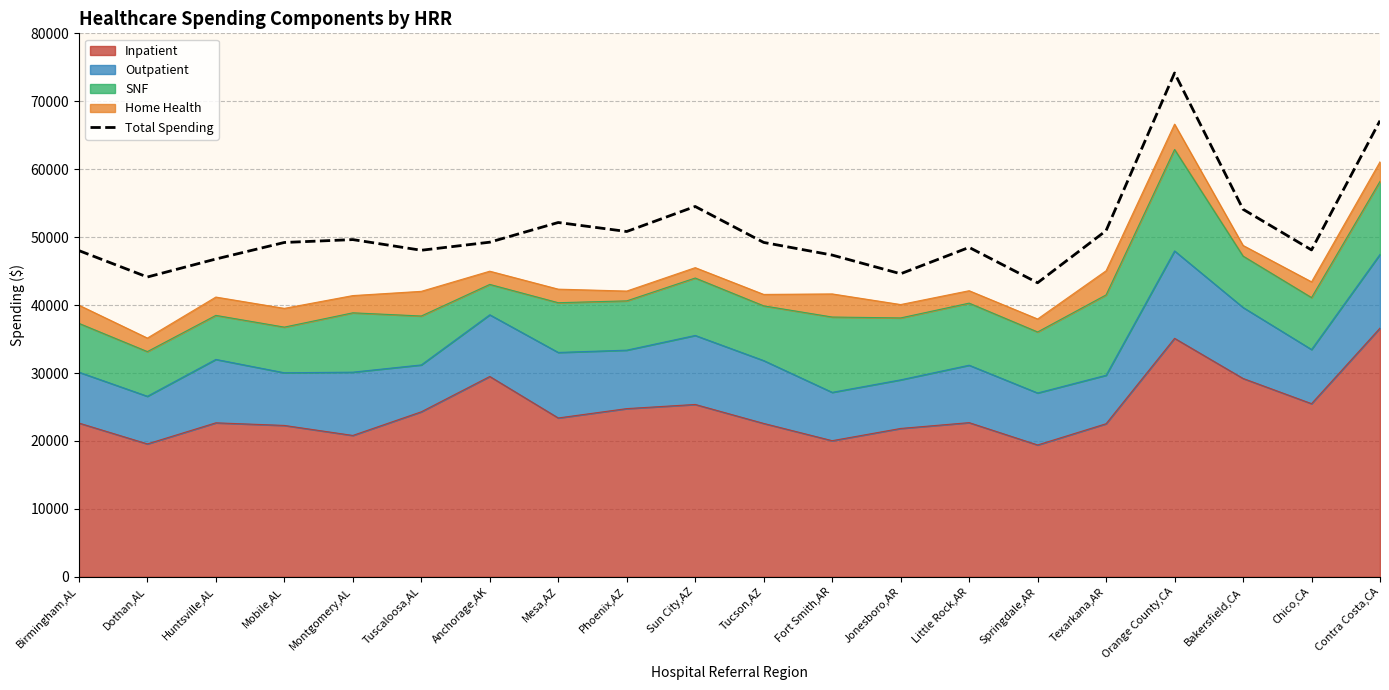

Reading left to right, list all the values displayed in this chart.

48020.9	44127.6	46778.8	49213.6	49638.3	48068.1	49256.6	52154.9	50827.3	54511.9	49219.9	47360.0	44606.7	48489.8	43281.0	50951.4	74163.0	54100.6	48114.3	67144.0